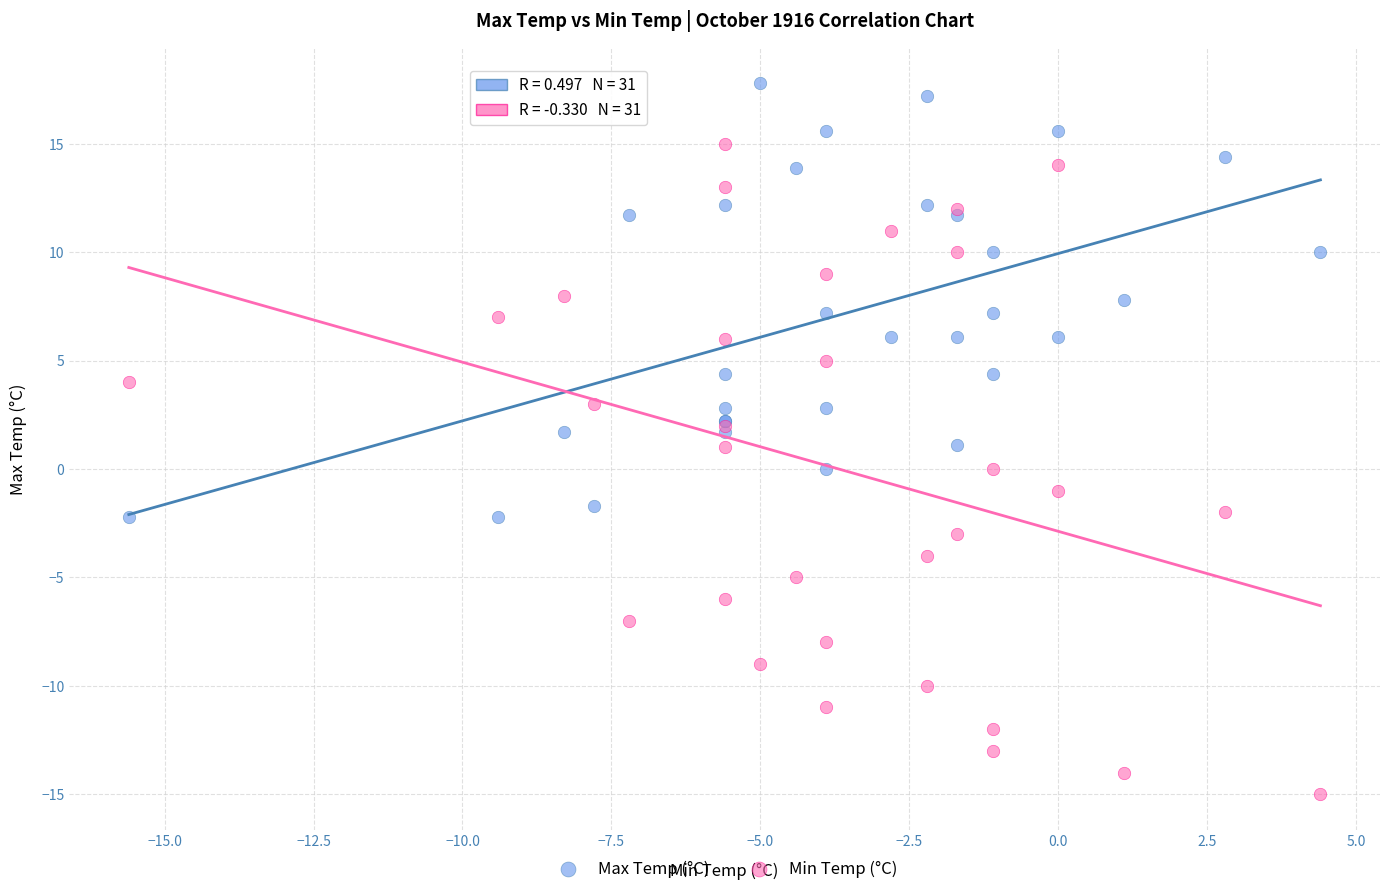

What is the X range (max minus min) for the scatter plot?

20.0